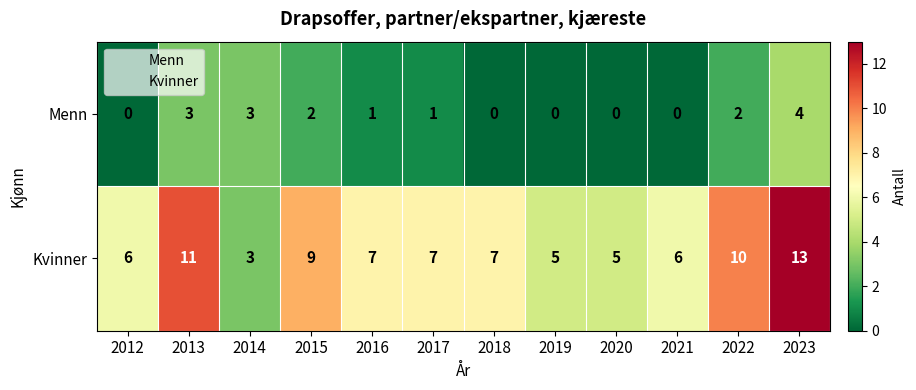

What is the average value of the Kvinner series?

7